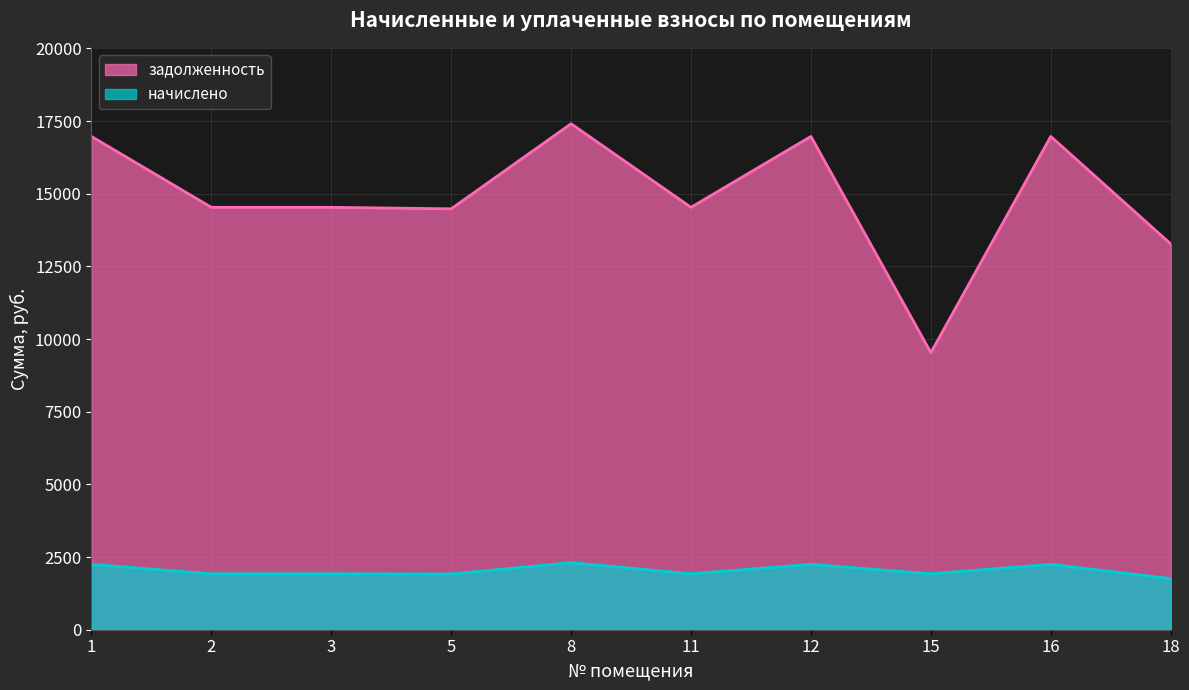

Which has a higher value, 15 or 1?

1